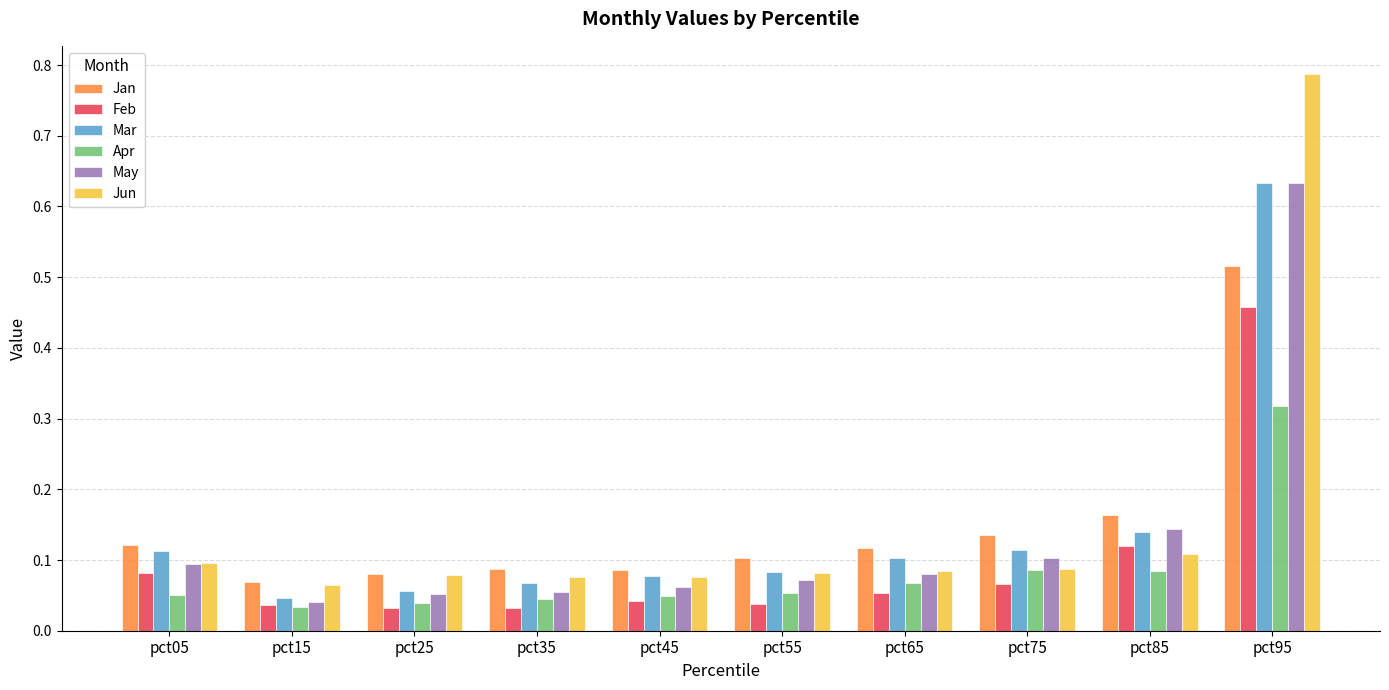

Between pct65 and pct95, which series saw the biggest shift?

Jun